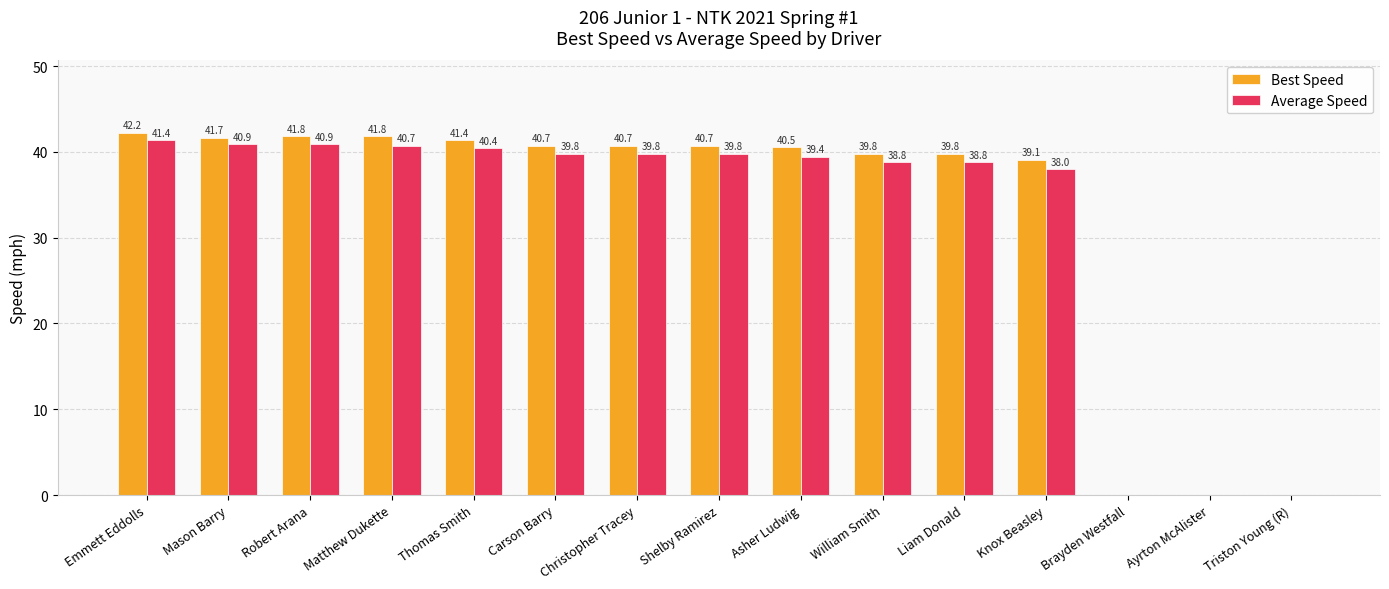

Reading right to left, what are all the values shown in this chart?

Best Speed: 0.0	0.0	0.0	39.1	39.8	39.8	40.5	40.7	40.7	40.7	41.4	41.8	41.8	41.7	42.2
Average Speed: 0.0	0.0	0.0	38.0	38.8	38.8	39.4	39.8	39.8	39.8	40.4	40.7	40.9	40.9	41.4